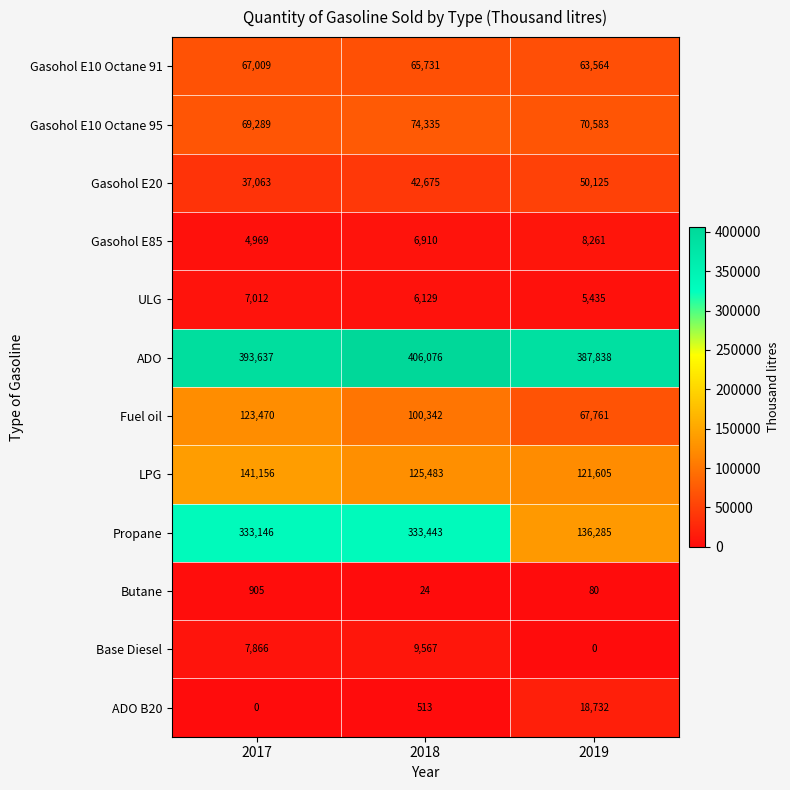

Where is ADO nearest to the value 396957?

2017